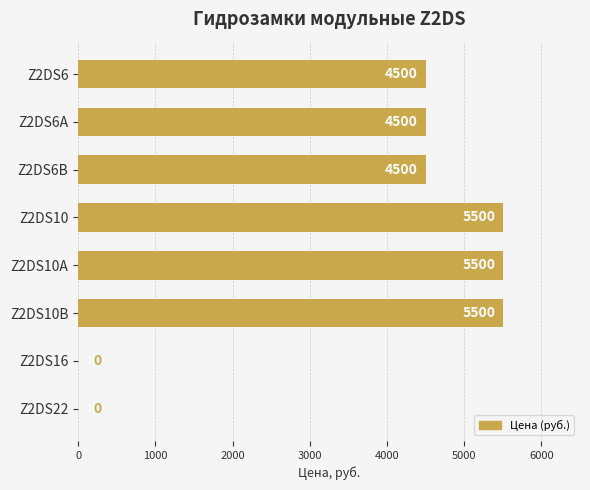

What is the sum of all values?

30000